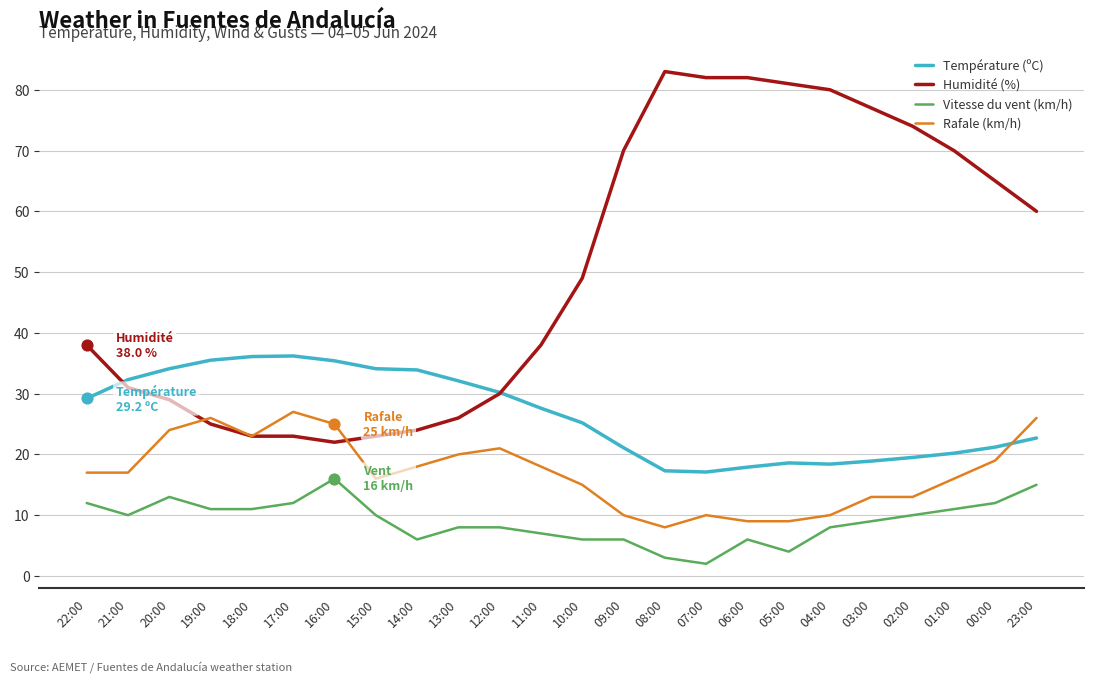

What is the total value across all series at 18:00?

93.1